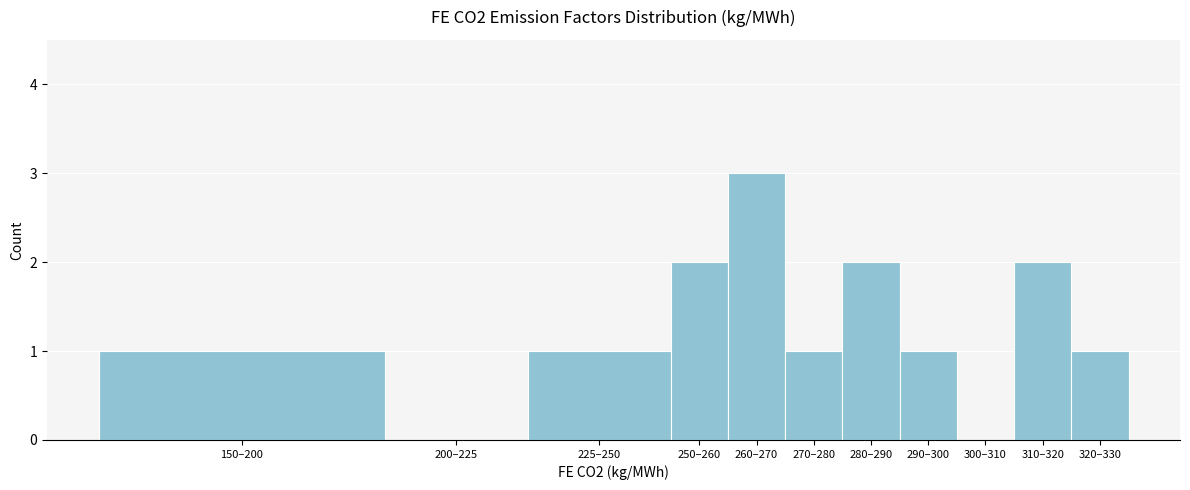

Reading left to right, list all the values displayed in this chart.

150–200=1	200–225=0	225–250=1	250–260=2	260–270=3	270–280=1	280–290=2	290–300=1	300–310=0	310–320=2	320–330=1